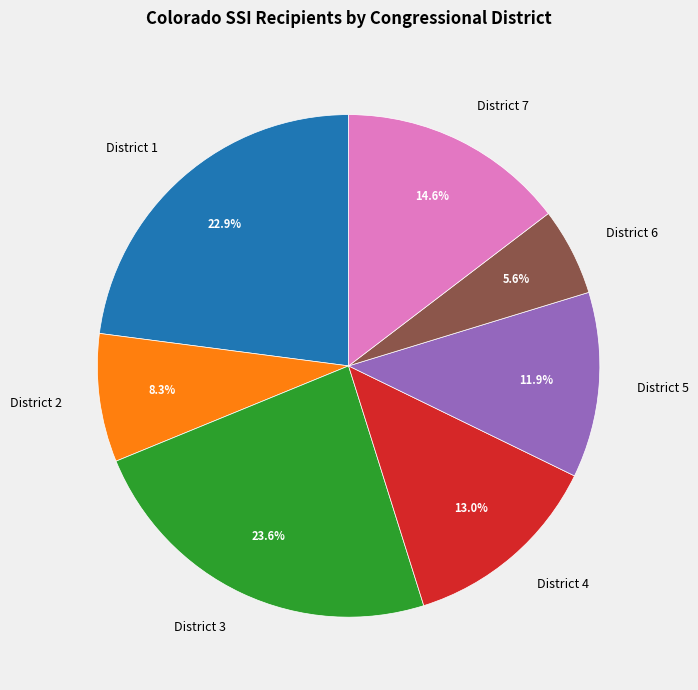

Which has a higher value, District 4 or District 1?

District 1